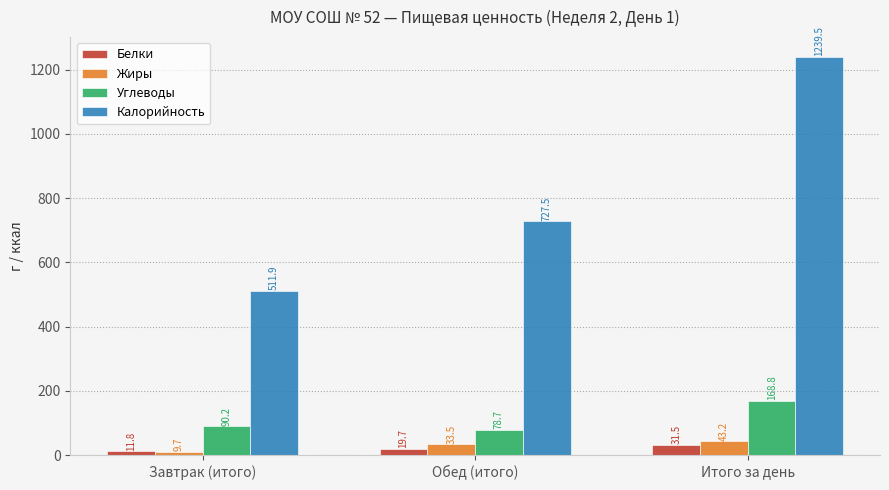

At which category is the sum across all series the highest?

Итого за день